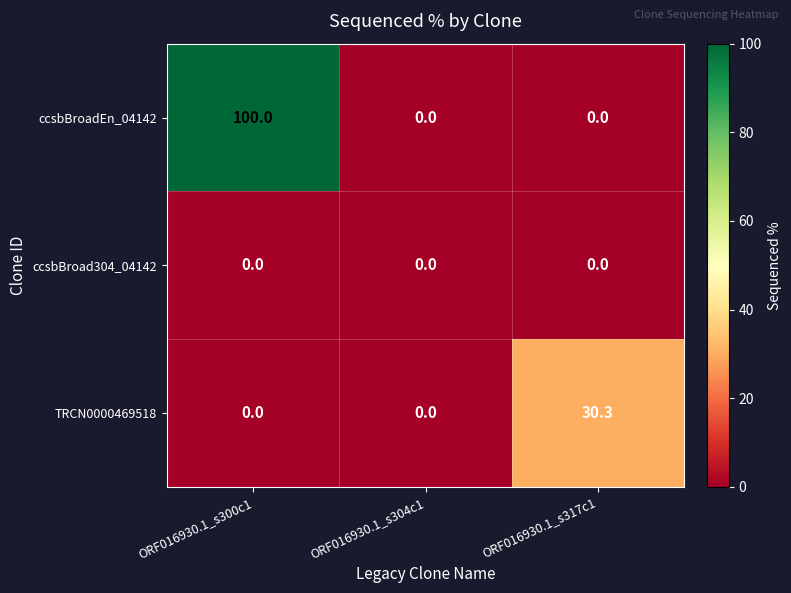

Reading left to right, extract all data points from this chart.

ccsbBroadEn_04142: ORF016930.1_s300c1=100.0	ORF016930.1_s304c1=0.0	ORF016930.1_s317c1=0.0
ccsbBroad304_04142: ORF016930.1_s300c1=0.0	ORF016930.1_s304c1=0.0	ORF016930.1_s317c1=0.0
TRCN0000469518: ORF016930.1_s300c1=0.0	ORF016930.1_s304c1=0.0	ORF016930.1_s317c1=30.3